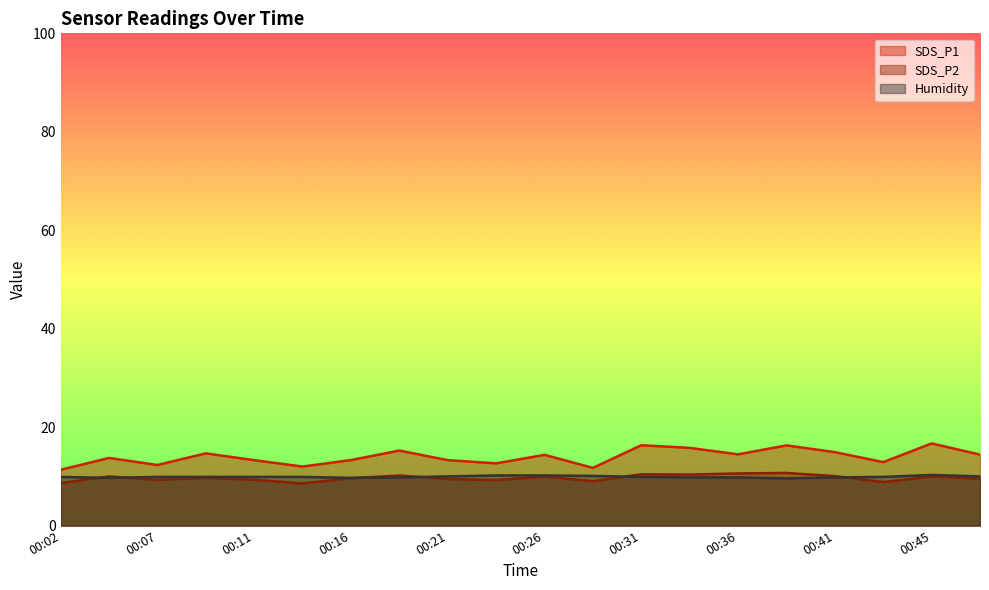

Is it true that SDS_P1 equals 14.9 at 00:41?

True